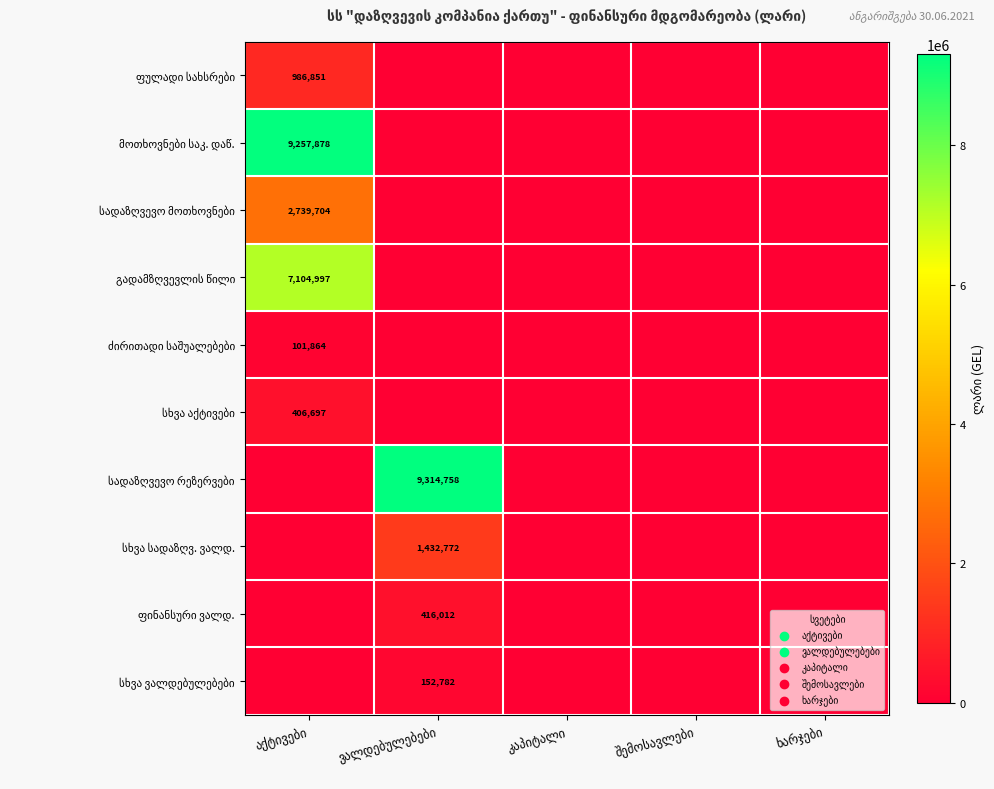

Is the value of სადაზღვევო რეზერვები at შემოსავლები greater than the value of სადაზღვევო მოთხოვნები at ხარჯები?

No